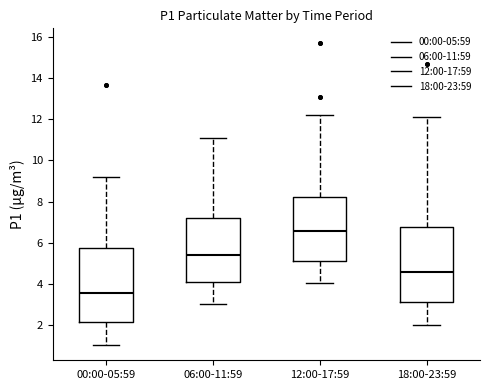

Where is the lower edge of the box for 12:00-17:59 on the y-axis? The values are not printed on the chart, so give them approximately, as read against the axis.

5.2